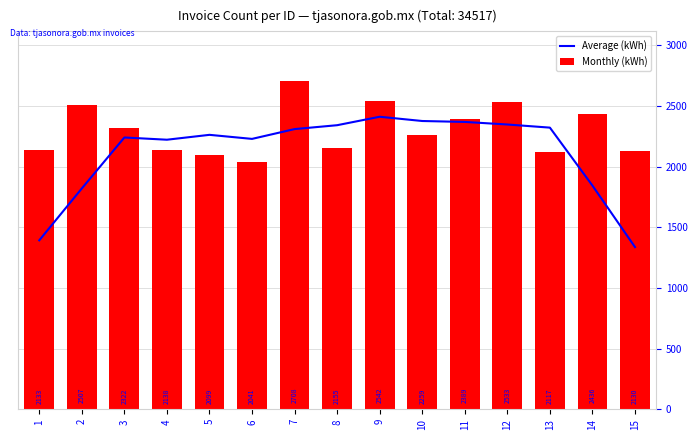

What is the minimum value shown in the chart?

1336.6